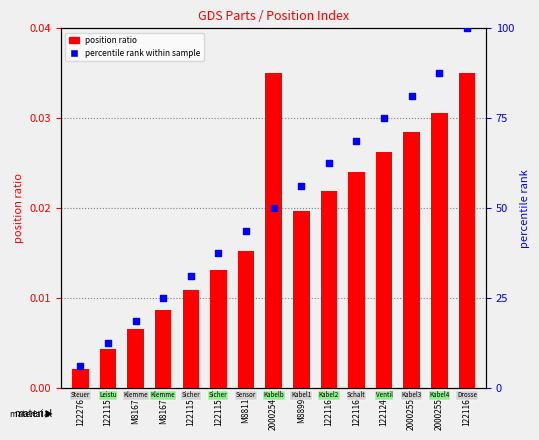

Is the value of percentile rank within sample at M81675 greater than the value of position ratio at 1222768?

Yes